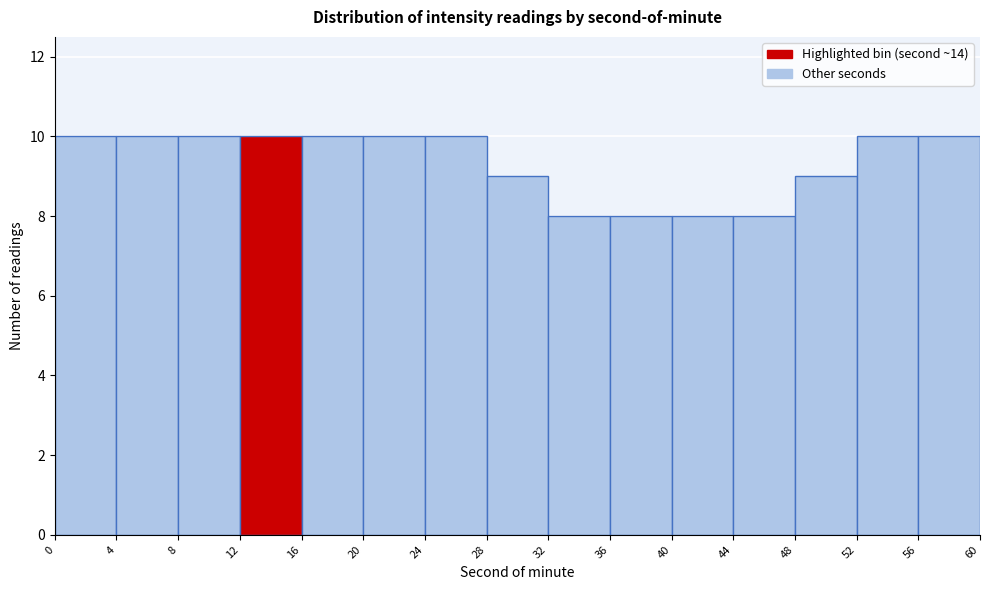

Reading left to right, list every bar in this chart as the range it spans on the x-axis followed by its height. The values are not printed on the chart, so give them approximately, as read against the axis.

0 to 4: 10
4 to 8: 10
8 to 12: 10
12 to 16: 10
16 to 20: 10
20 to 24: 10
24 to 28: 10
28 to 32: 9
32 to 36: 8
36 to 40: 8
40 to 44: 8
44 to 48: 8
48 to 52: 9
52 to 56: 10
56 to 60: 10